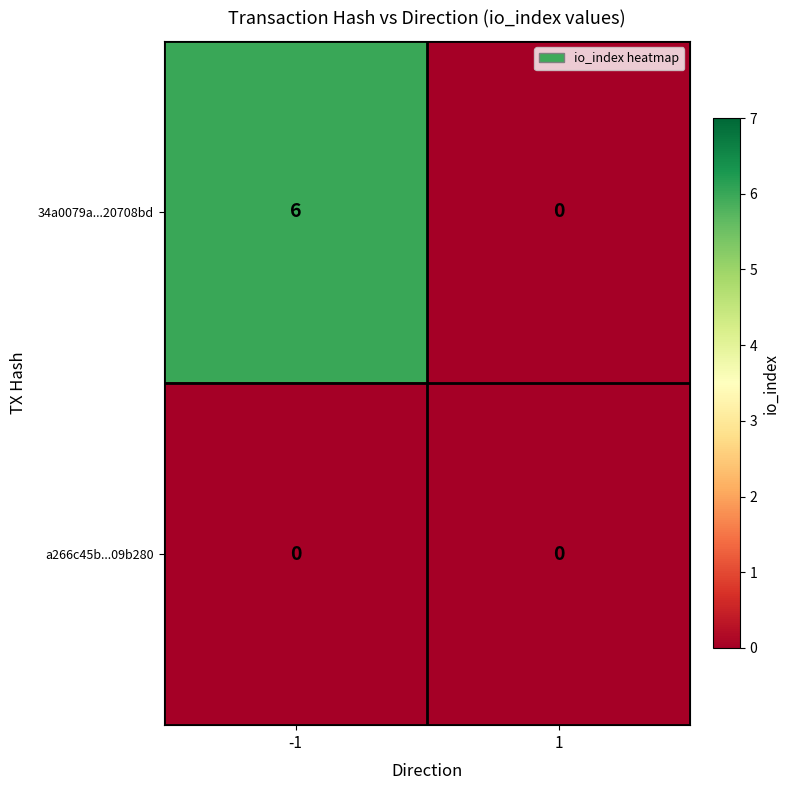

Reading right to left, transcribe all the data shown in this chart.

34a0079a...20708bd: 1=0	-1=6
a266c45b...09b280: 1=0	-1=0